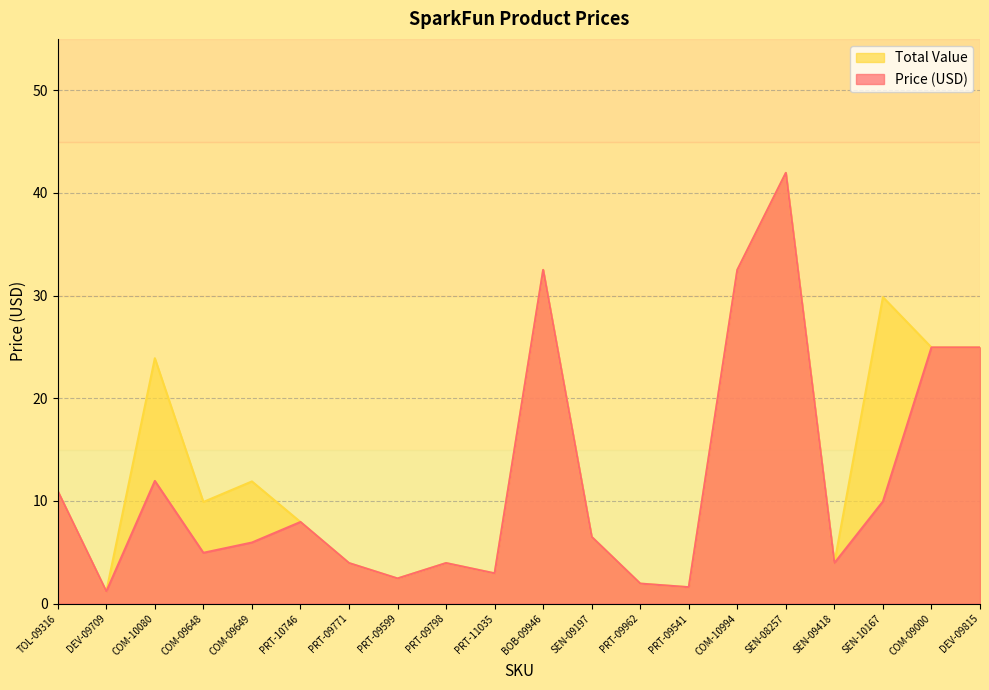

What is the sum of the Price (USD) values at SEN-10167 and COM-10994?

42.5